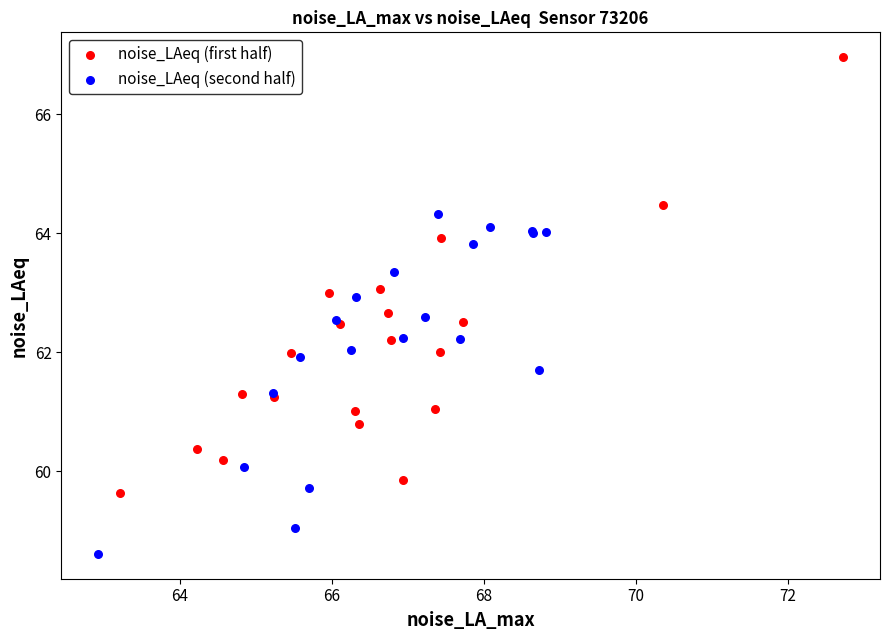

Which series has the largest Y range (max minus min)?

noise_LAeq (first half)